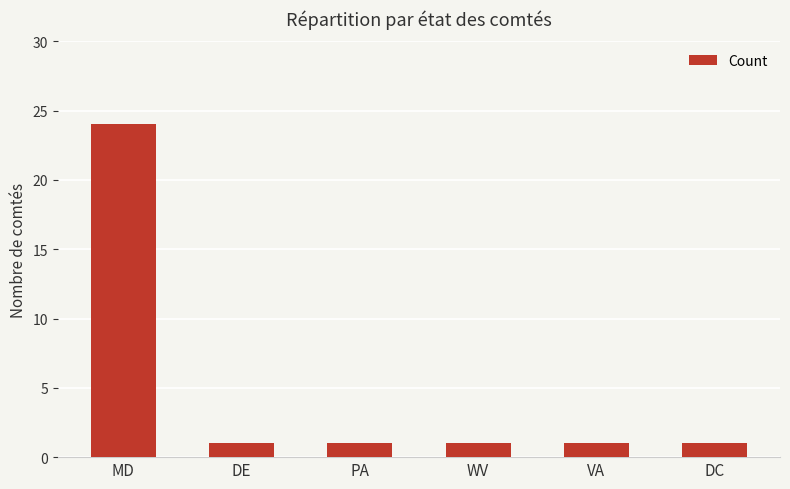

What is the label of the 5th bar from the right?

DE